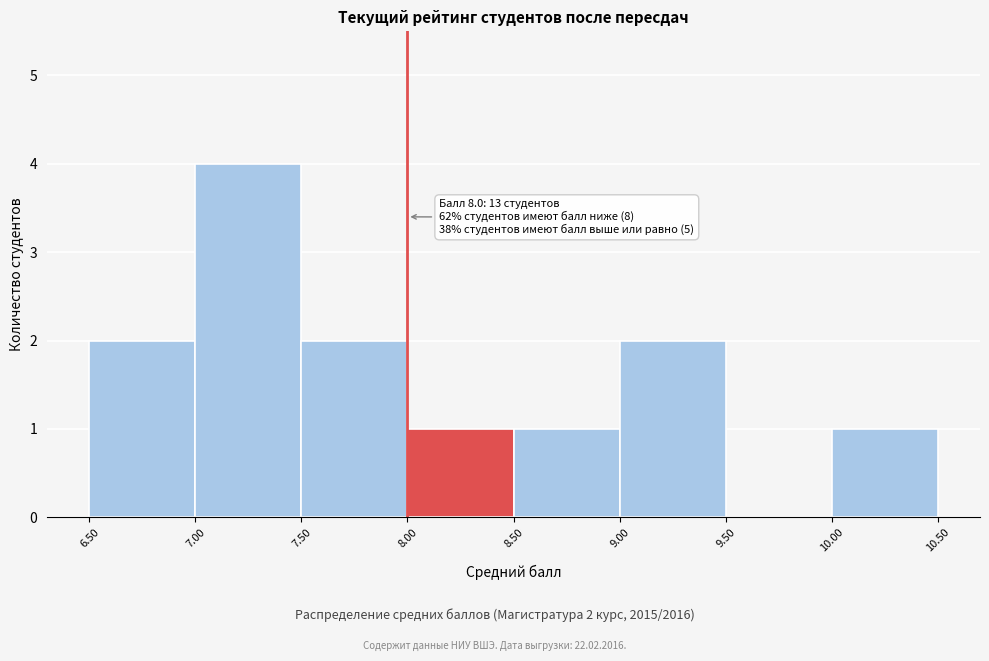

Over which range of the x-axis is the bar tallest?

7.00 to 7.50